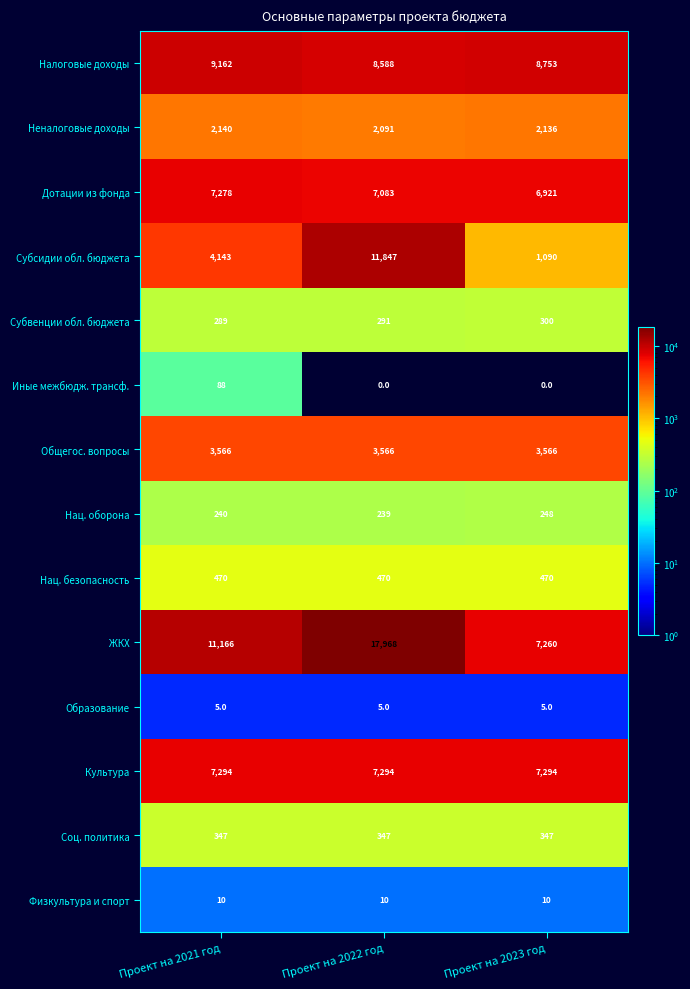

What is the average value of the Иные межбюдж. трансф. series?

29